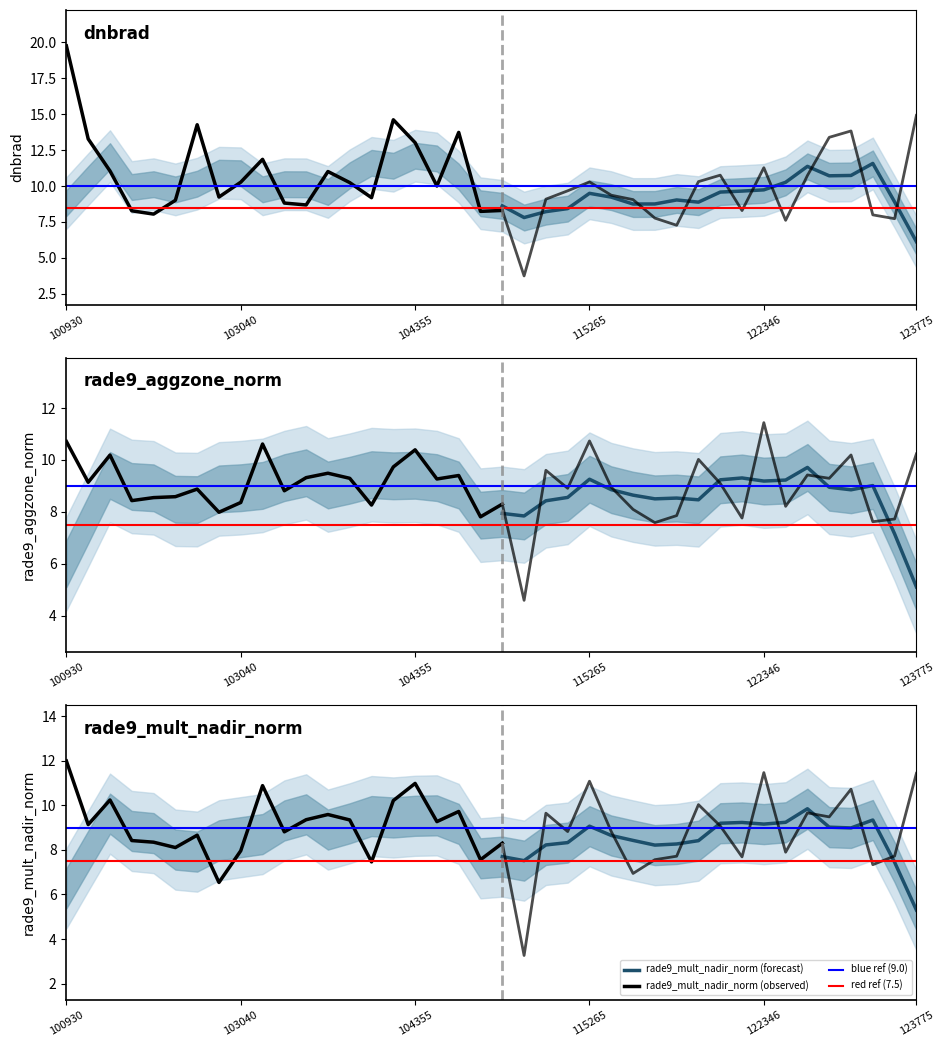

Is this an area chart (filled region under the line)?

No